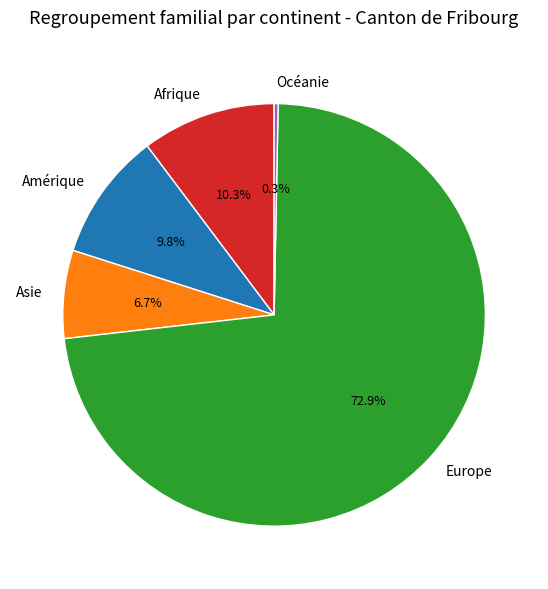

Which slice is the smallest?

Océanie